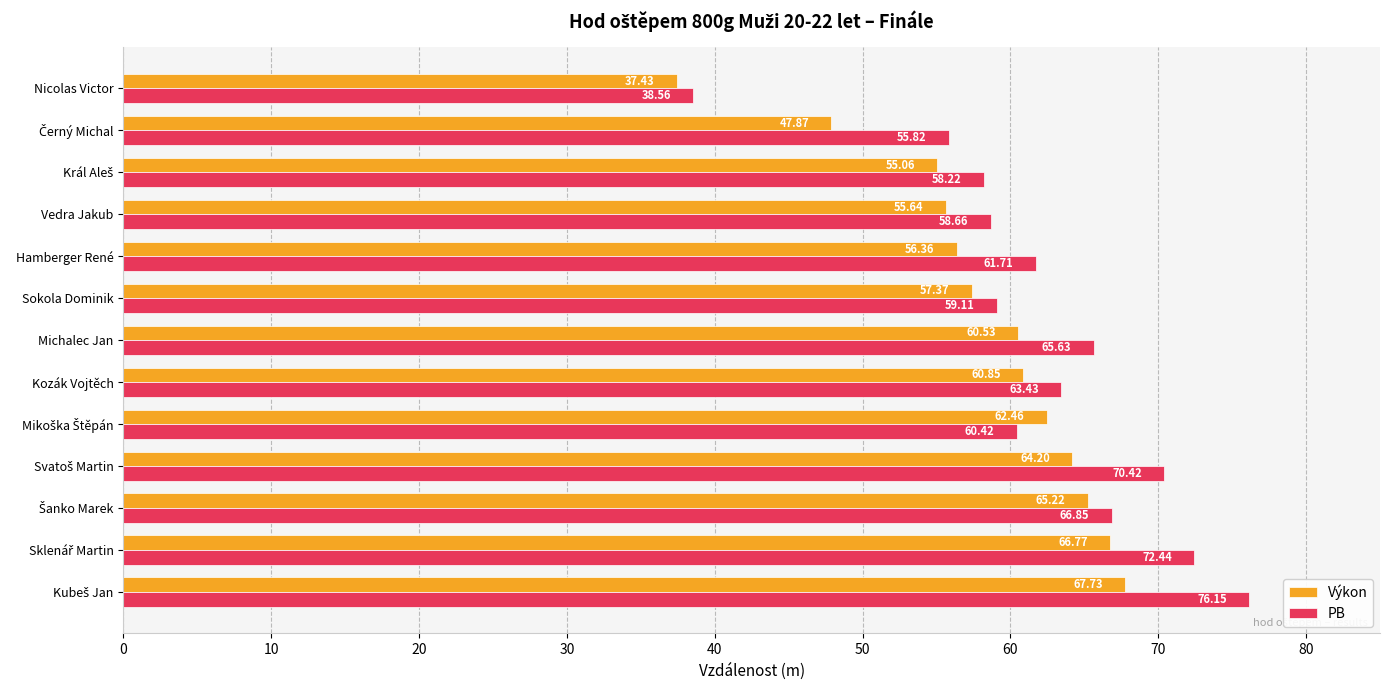

What is the maximum value shown in the chart?

76.2